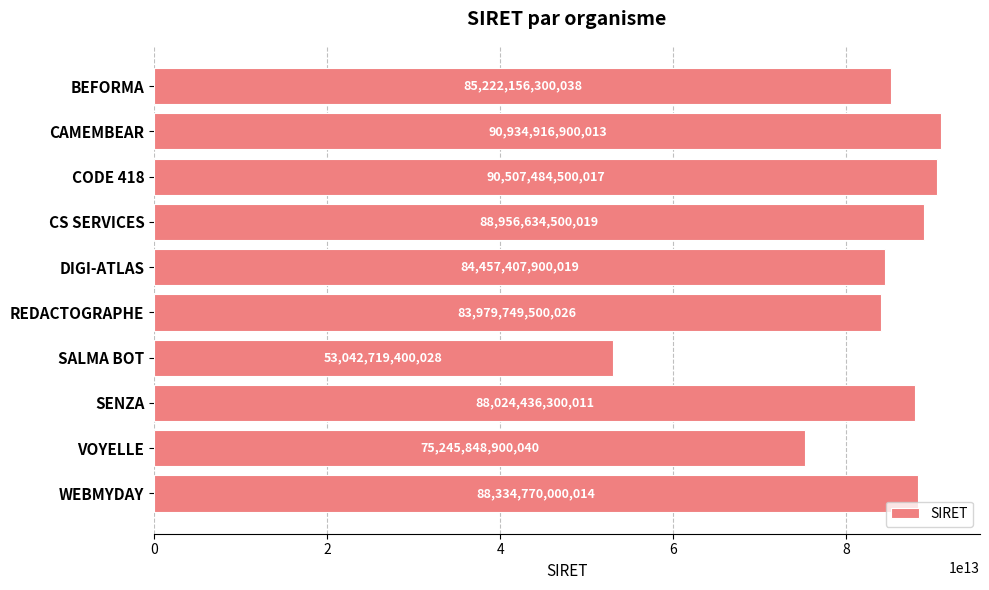

Where is the data nearest to the value 71988818150020?

VOYELLE